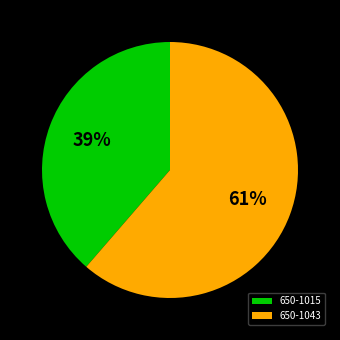

Rank the categories by value from lowest to highest.

650-1015, 650-1043